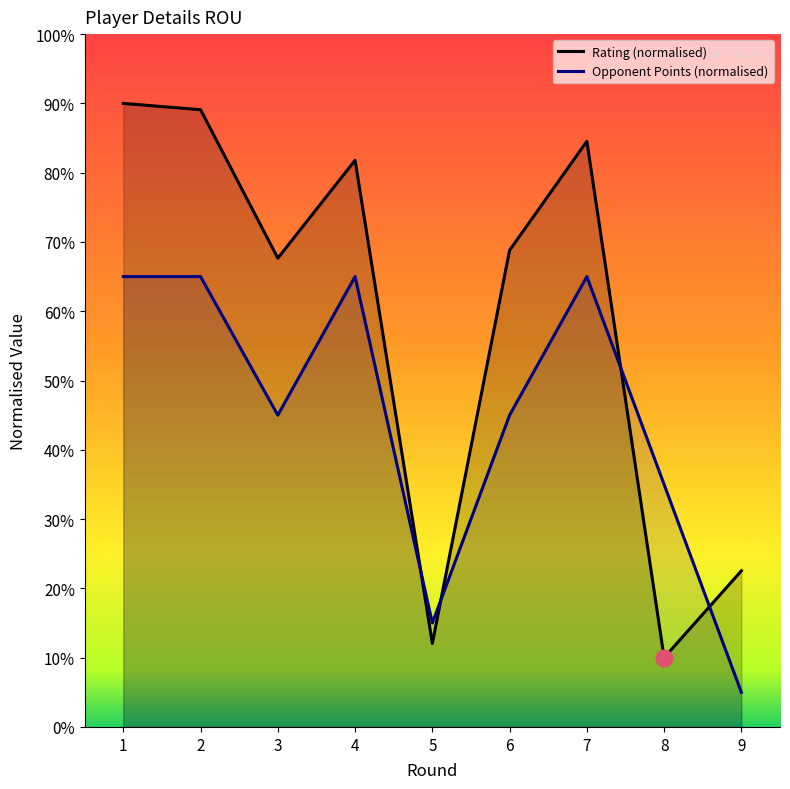

Reading left to right, list all the values displayed in this chart.

Rating (normalised): 1=90.0	2=89.1	3=67.7	4=81.8	5=12.1	6=68.8	7=84.5	8=10.0	9=22.5
Opponent Points (normalised): 1=65.0	2=65.0	3=45.0	4=65.0	5=15.0	6=45.0	7=65.0	8=35.0	9=5.0